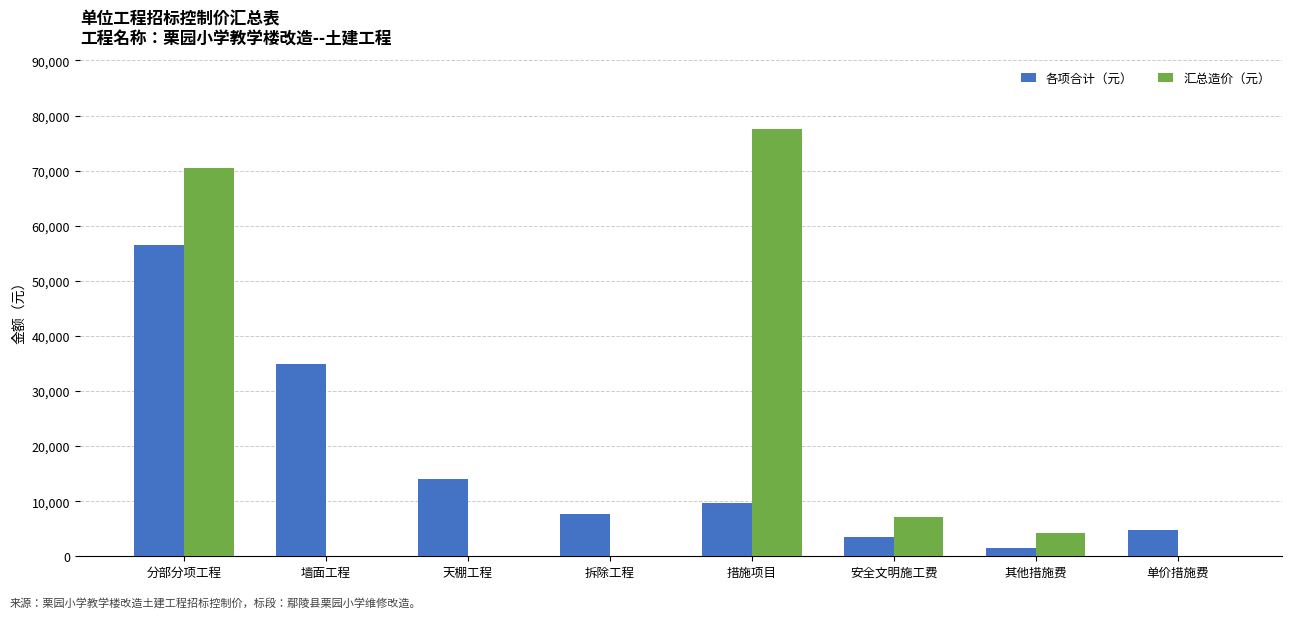

Is it true that 汇总造价（元） equals 116503.1 at 分部分项工程?

False